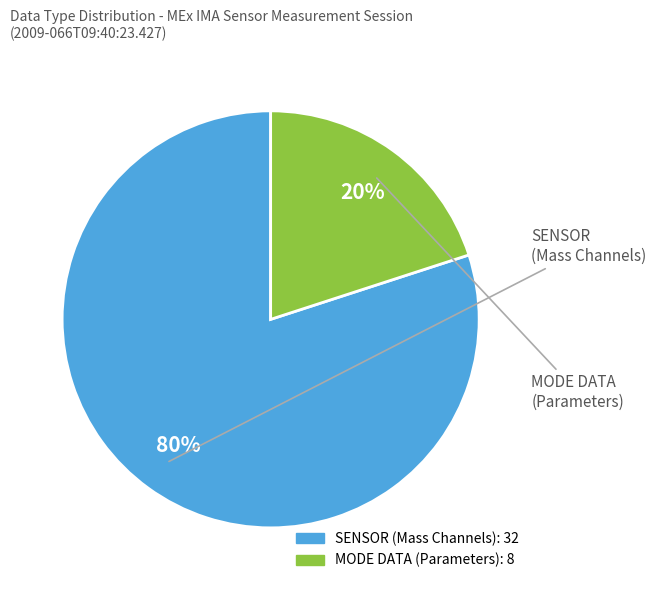

Is there any slice that represents more than half of the pie?

Yes